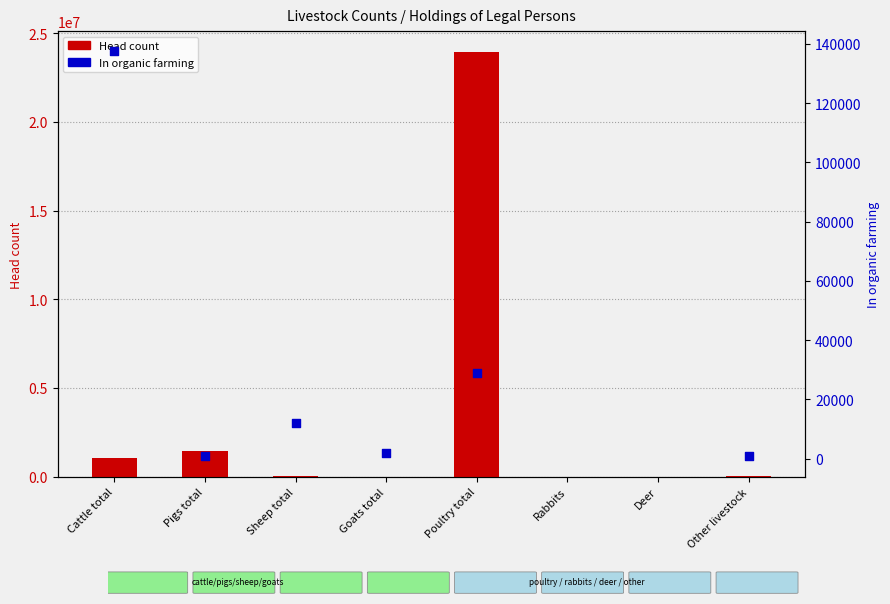

Is the value of In organic farming at Deer greater than the value of Head count at Cattle total?

No